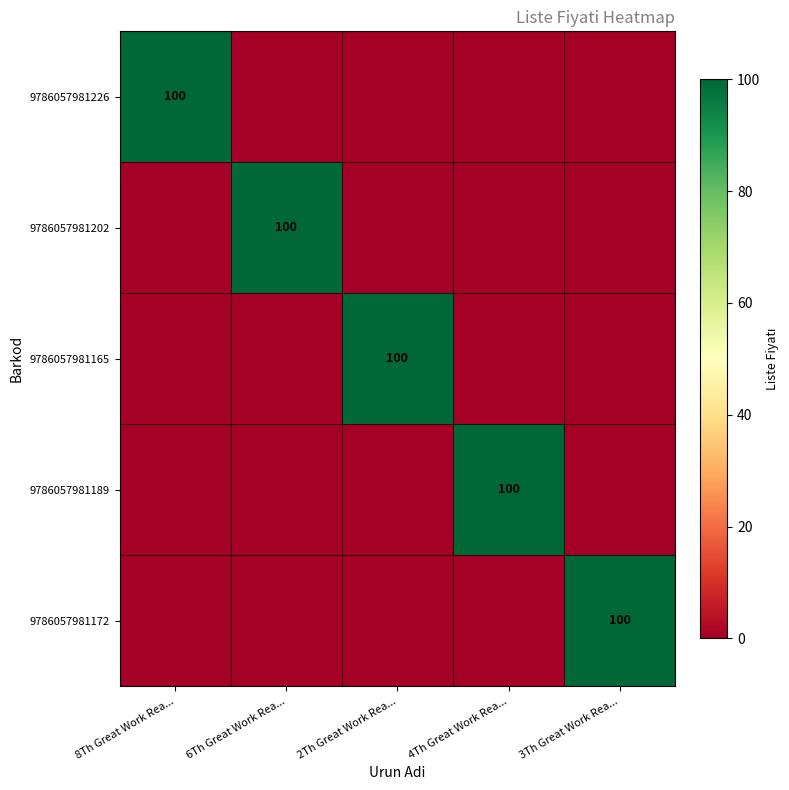

The value of 9786057981172 at 3Th Great Work Rea... is 45. True or false?

False